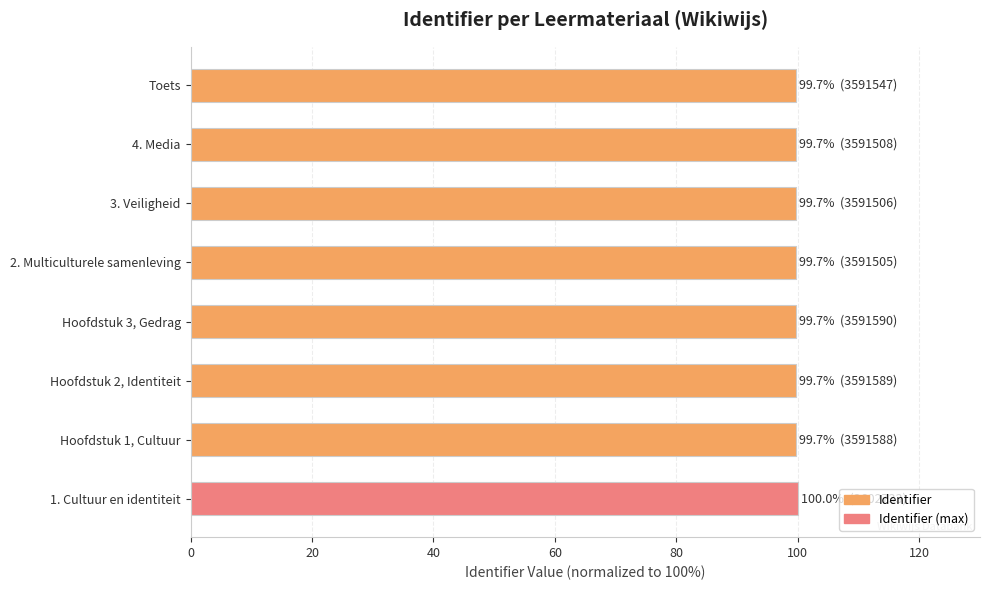

Rank the categories by value from lowest to highest.

2. Multiculturele samenleving, 3. Veiligheid, 4. Media, Toets, Hoofdstuk 1, Cultuur, Hoofdstuk 2, Identiteit, Hoofdstuk 3, Gedrag, 1. Cultuur en identiteit